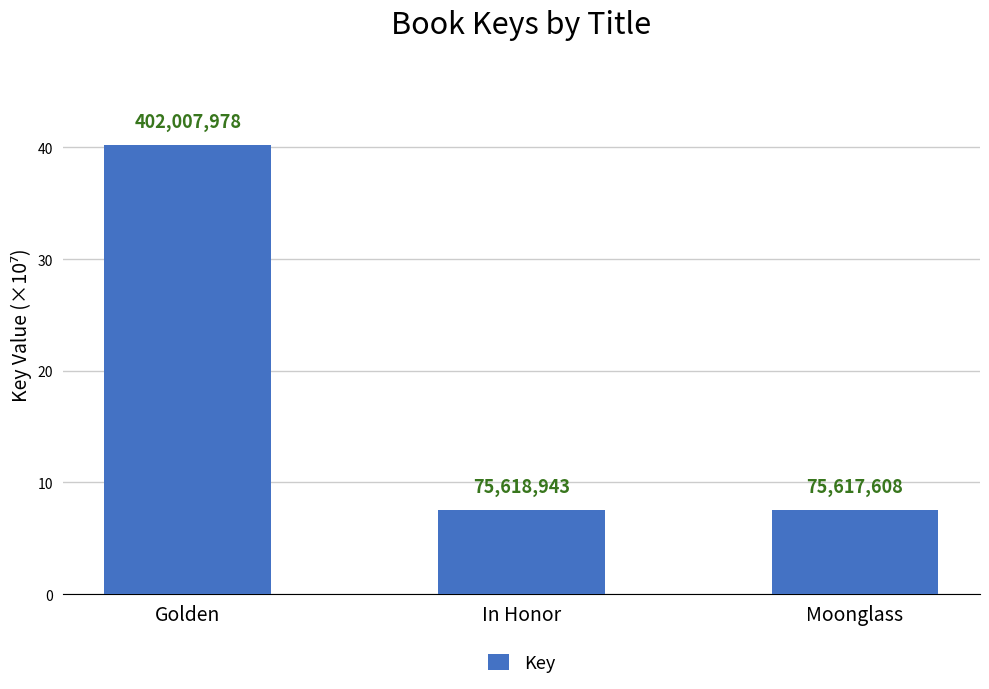

The chart shows a value of 10.2 at In Honor. True or false?

False